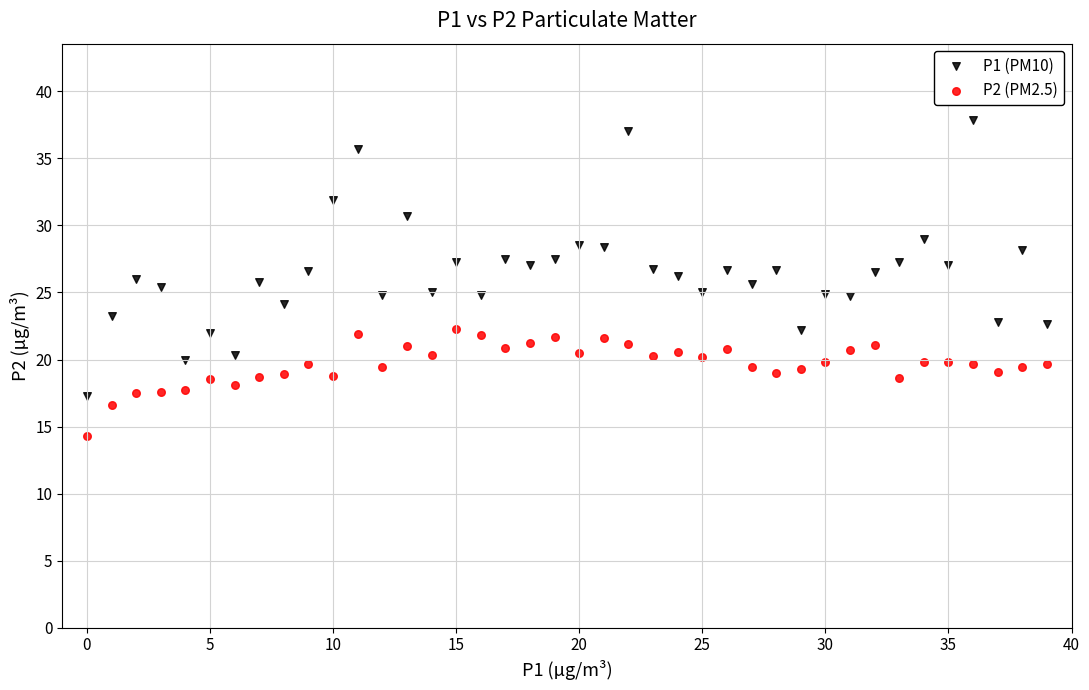

Which series contains the lowest Y value?

P2 (PM2.5)